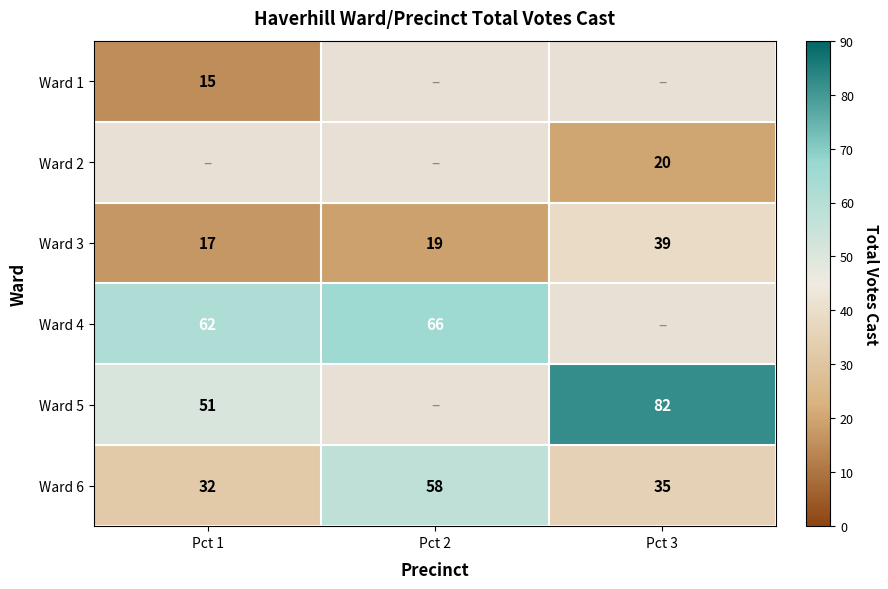

Is the value of Ward 5 at Pct 1 greater than the value of Ward 4 at Pct 1?

No